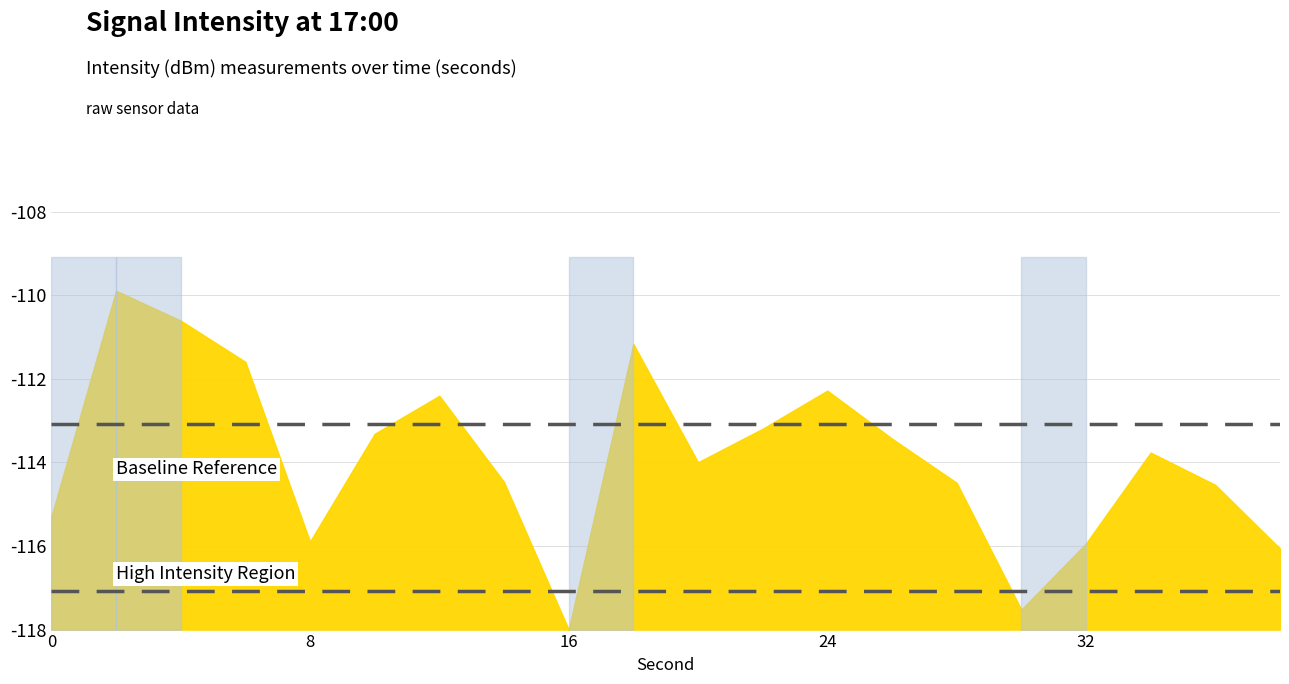

Rank the categories by value from lowest to highest.

16, 30, 38, 32, 8, 0, 36, 28, 14, 20, 34, 26, 10, 22, 12, 24, 6, 18, 4, 2